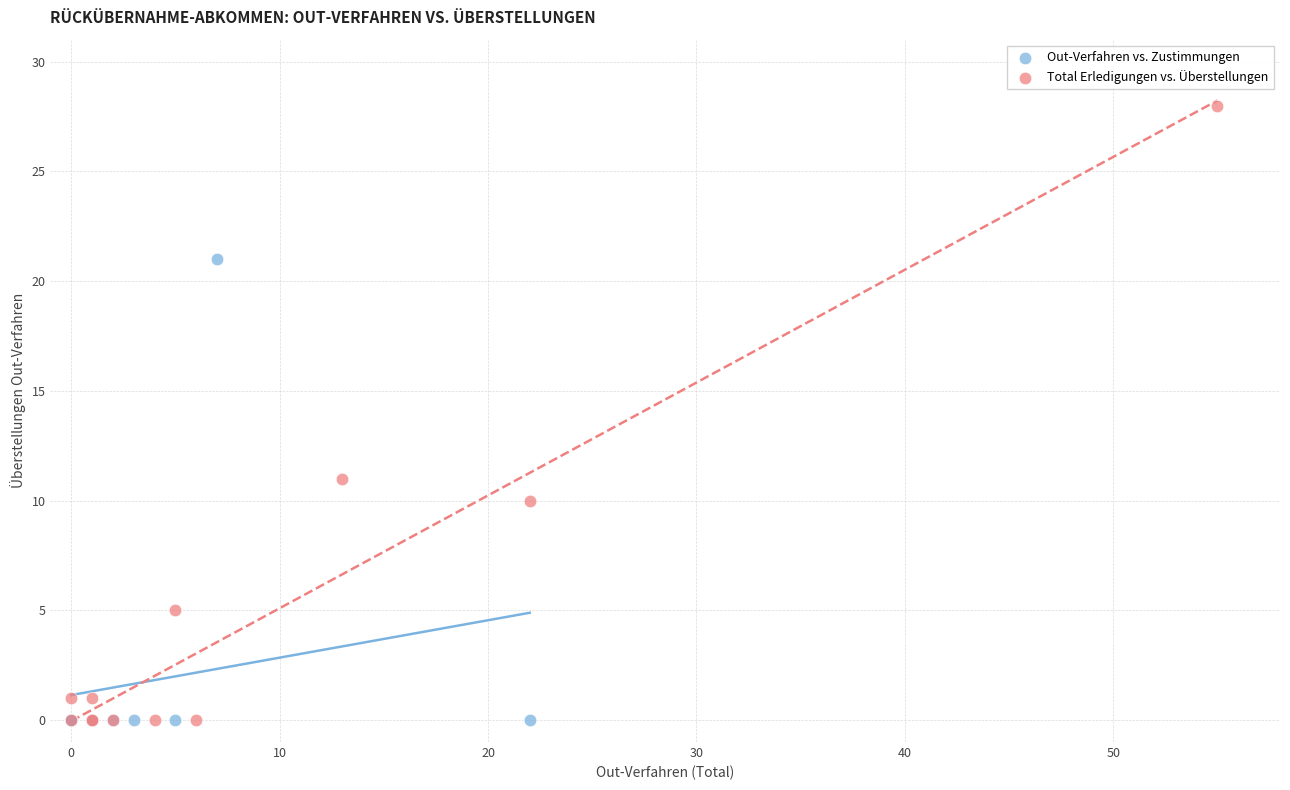

What are all the series names shown in the legend?

Out-Verfahren vs. Zustimmungen, Total Erledigungen vs. Überstellungen